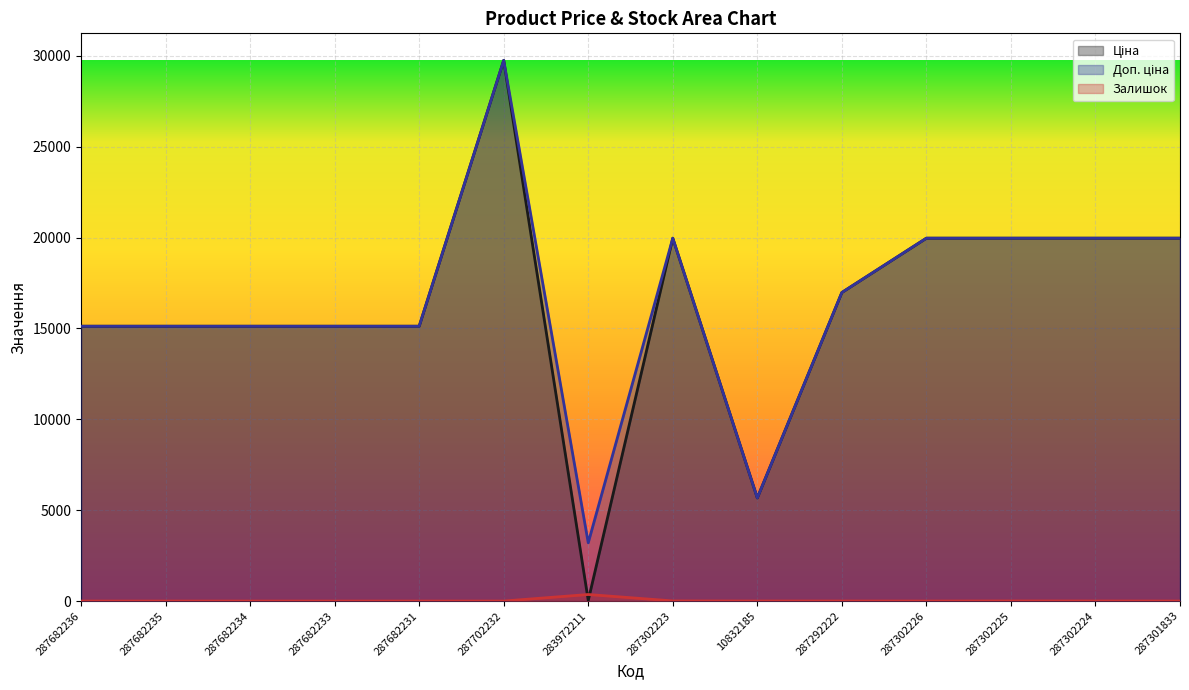

True or false: Залишок and Доп. ціна intersect in this chart.

False